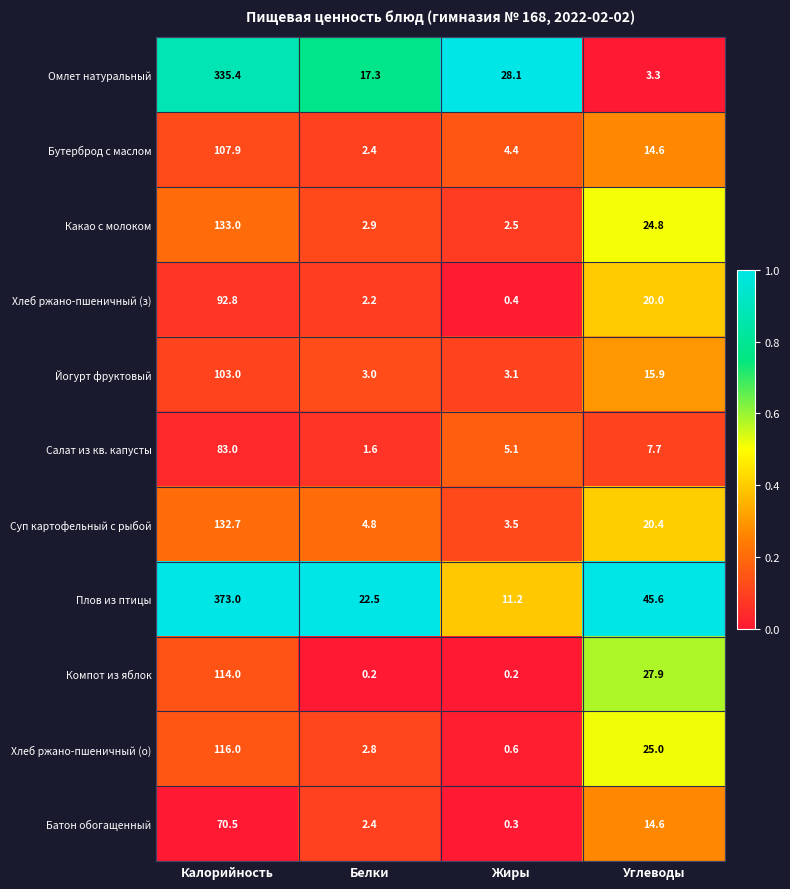

Count the number of data series in this chart.

11